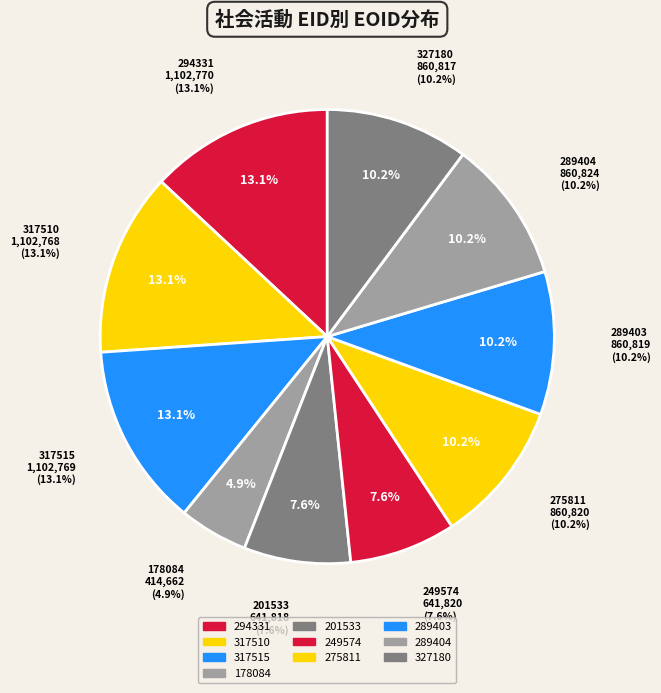

What is the smallest slice in the pie chart?

178084